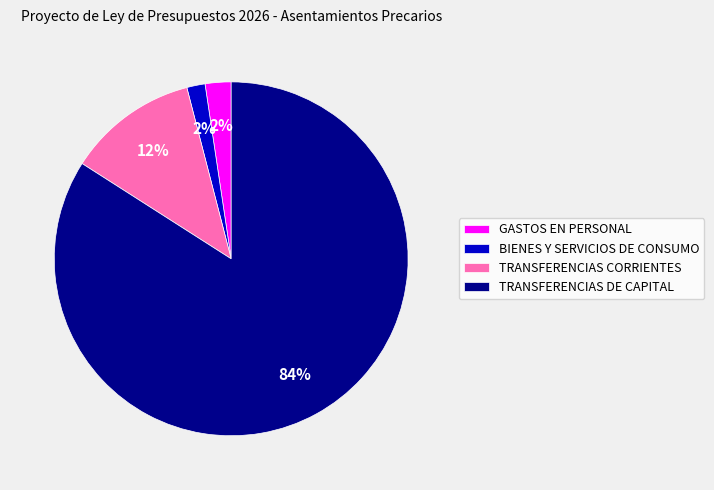

Which category accounts for the majority?

TRANSFERENCIAS DE CAPITAL